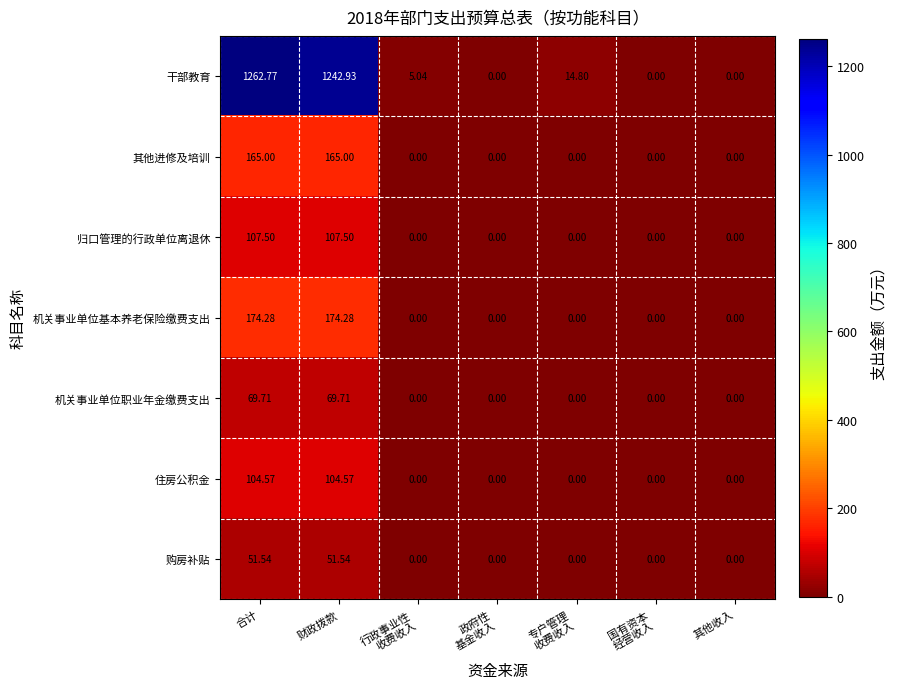

Which series has the largest total across all categories?

干部教育